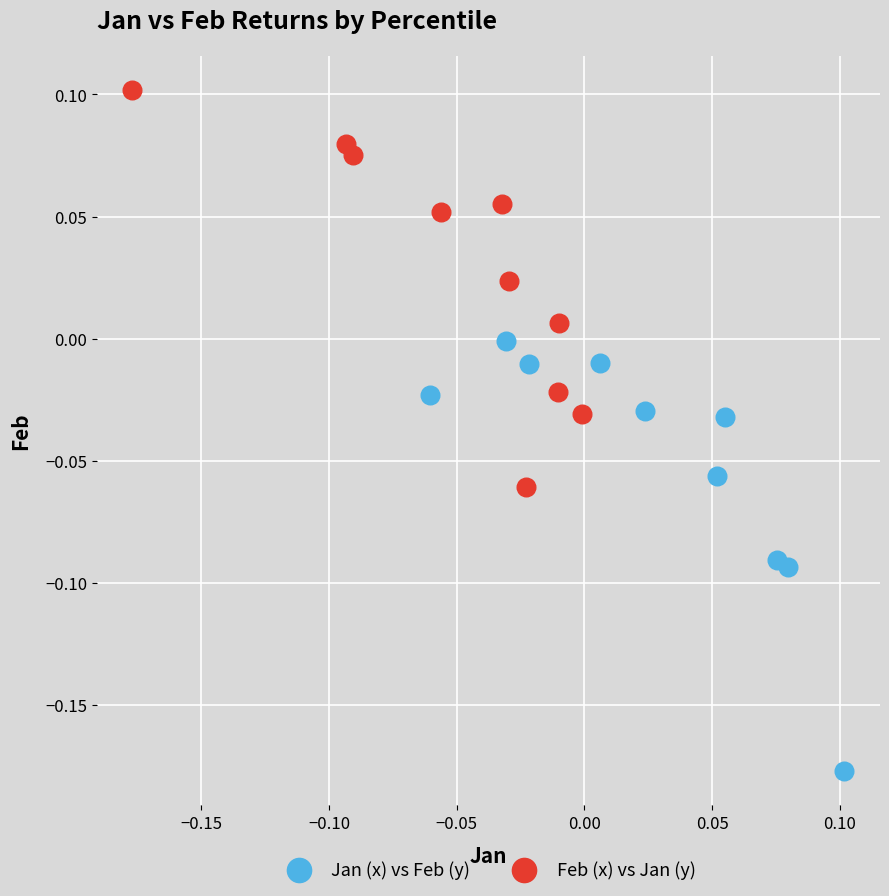

Which series reaches the maximum Y coordinate?

Feb (x) vs Jan (y)